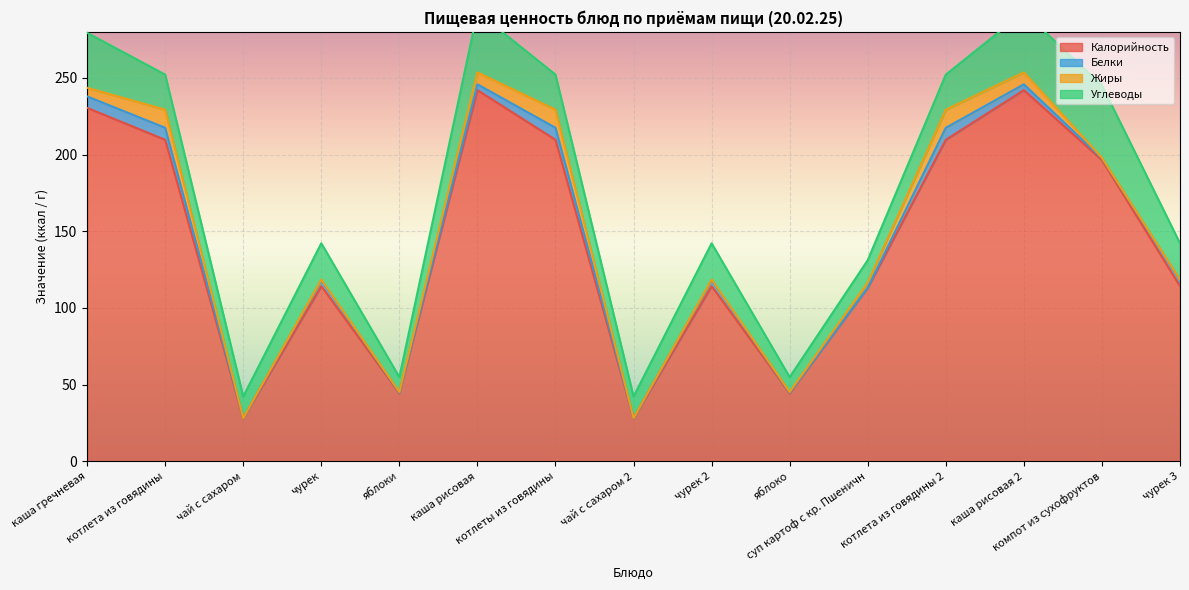

The value of Калорийность at каша рисовая 2 is 242.0. True or false?

True